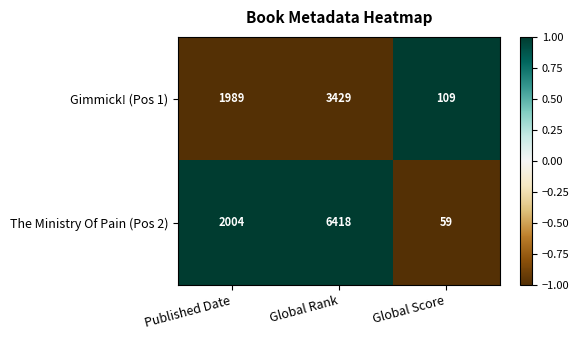

Which series has the widest spread of values?

The Ministry Of Pain (Pos 2)